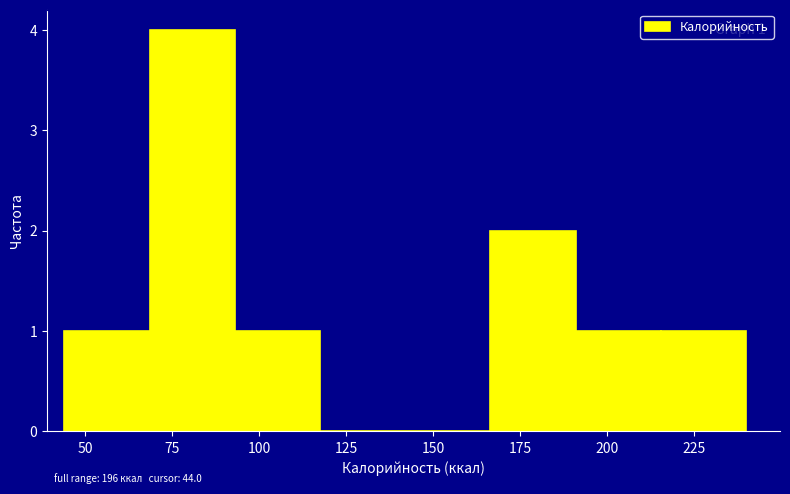

Over which range of the x-axis is the bar tallest?

68.5 to 93.0